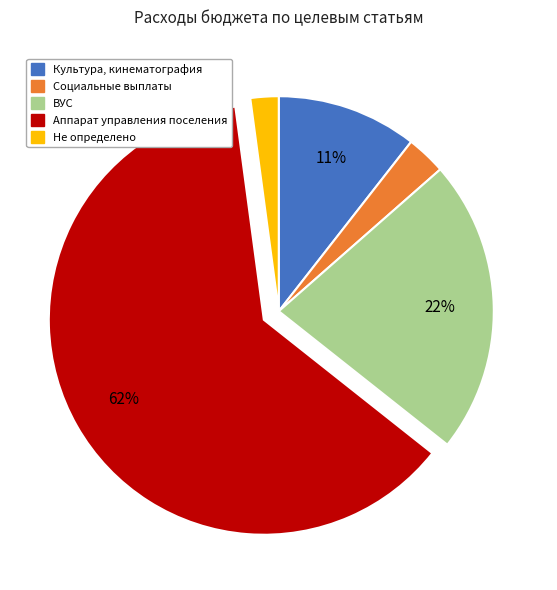

Is there any slice that represents more than half of the pie?

Yes